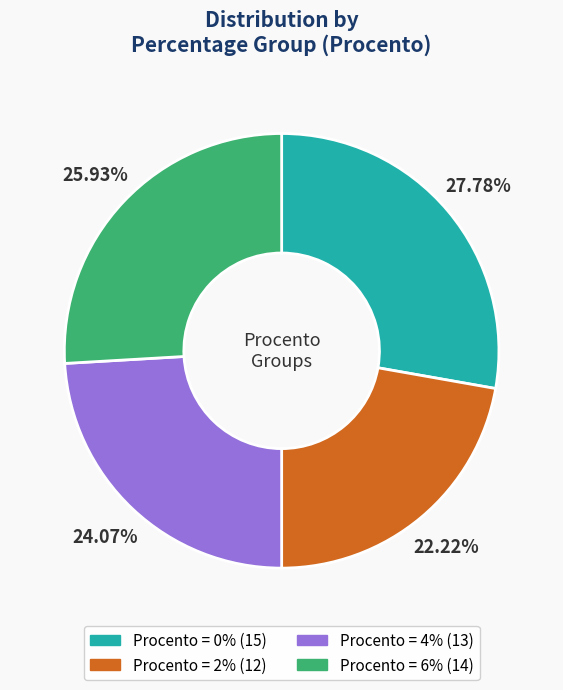

Is there any slice that represents more than half of the pie?

No